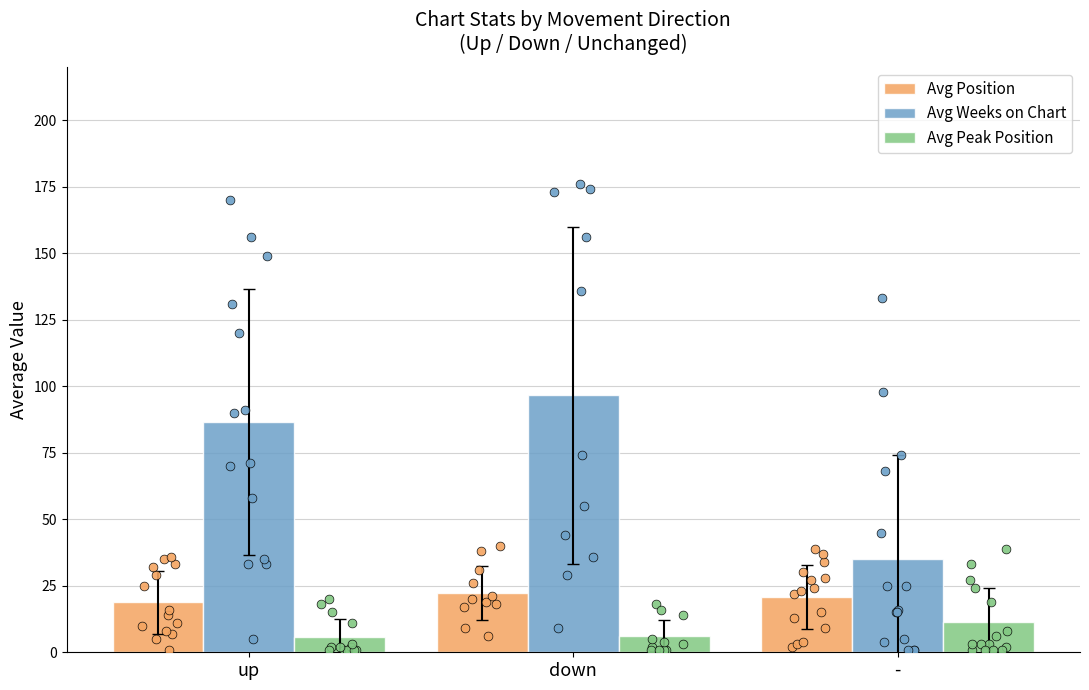

At how many categories does at least one series exceed 67?

2